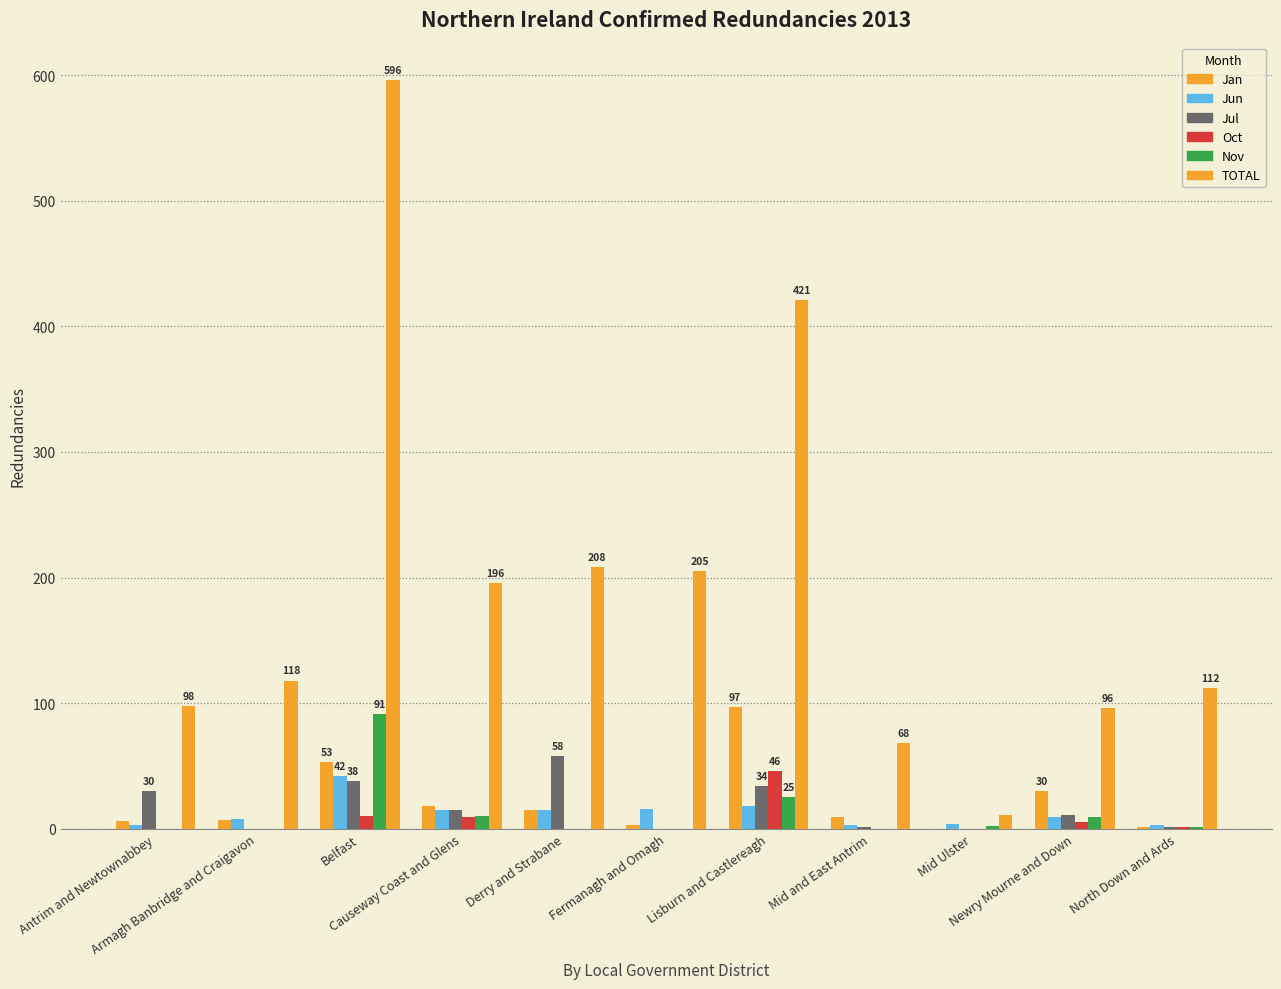

Where does the TOTAL series first go above 118?

Belfast